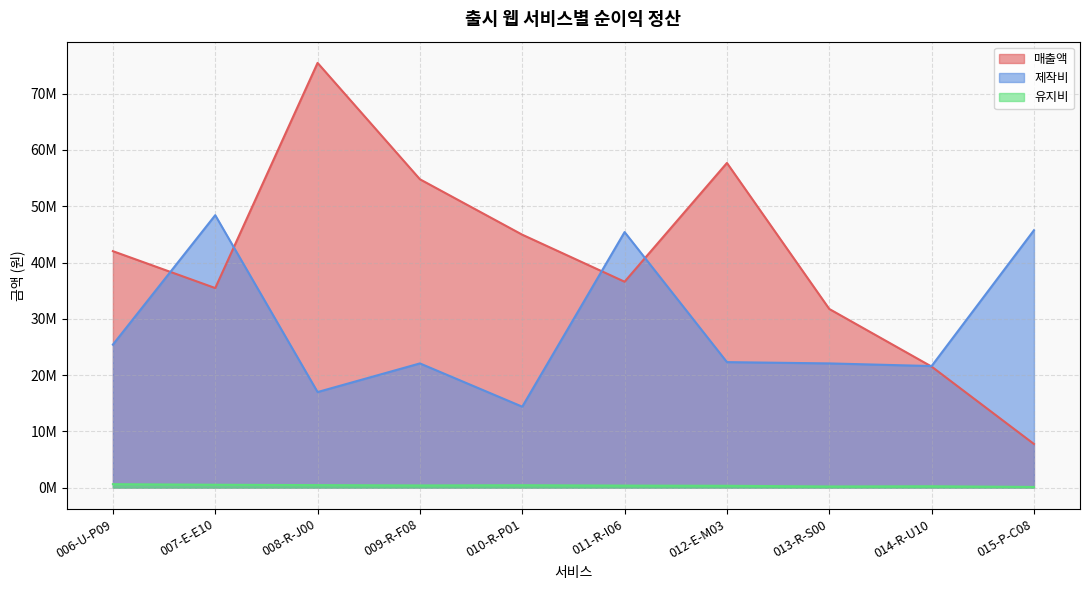

What is the difference between the 매출액 values at 008-R-J00 and 011-R-I06?

38886332